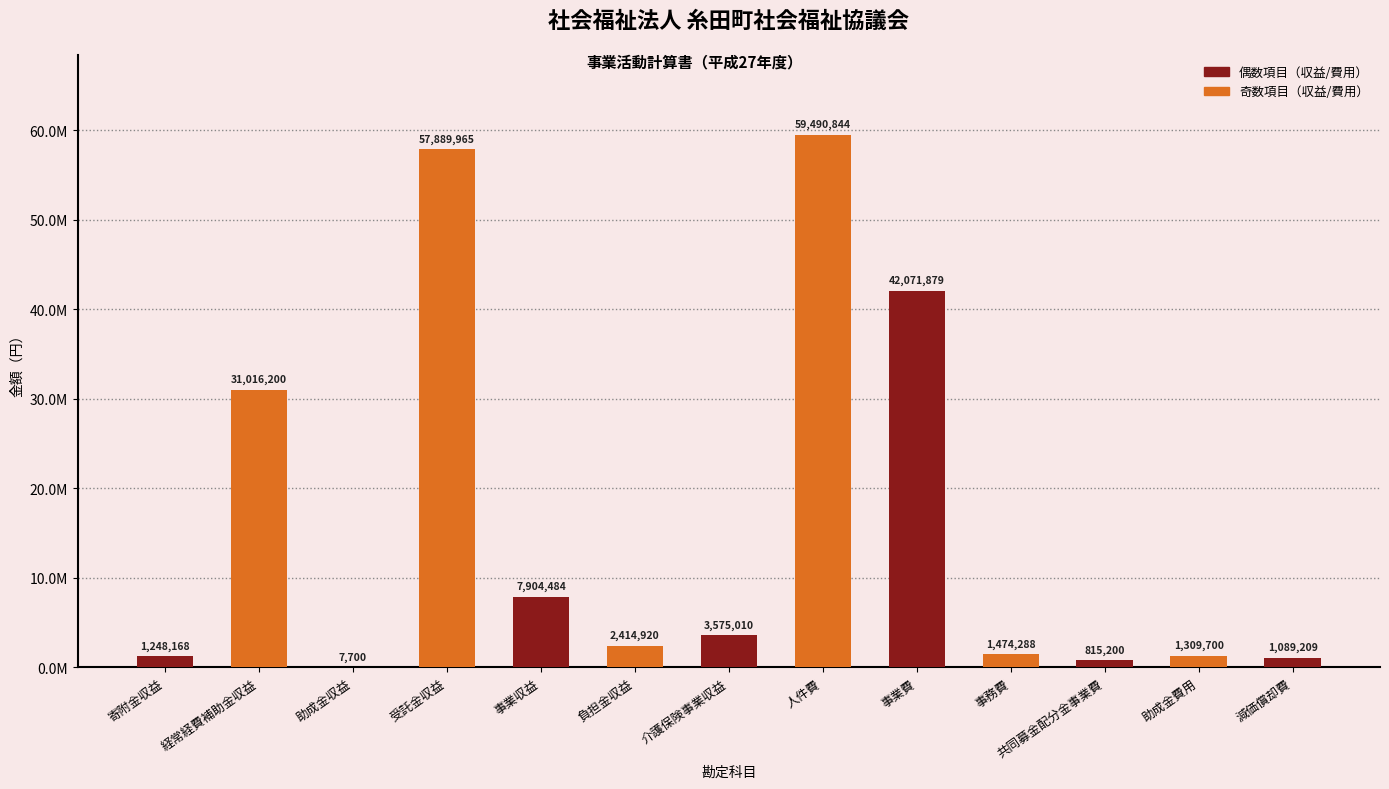

What is the difference between the maximum and minimum values?

59483144